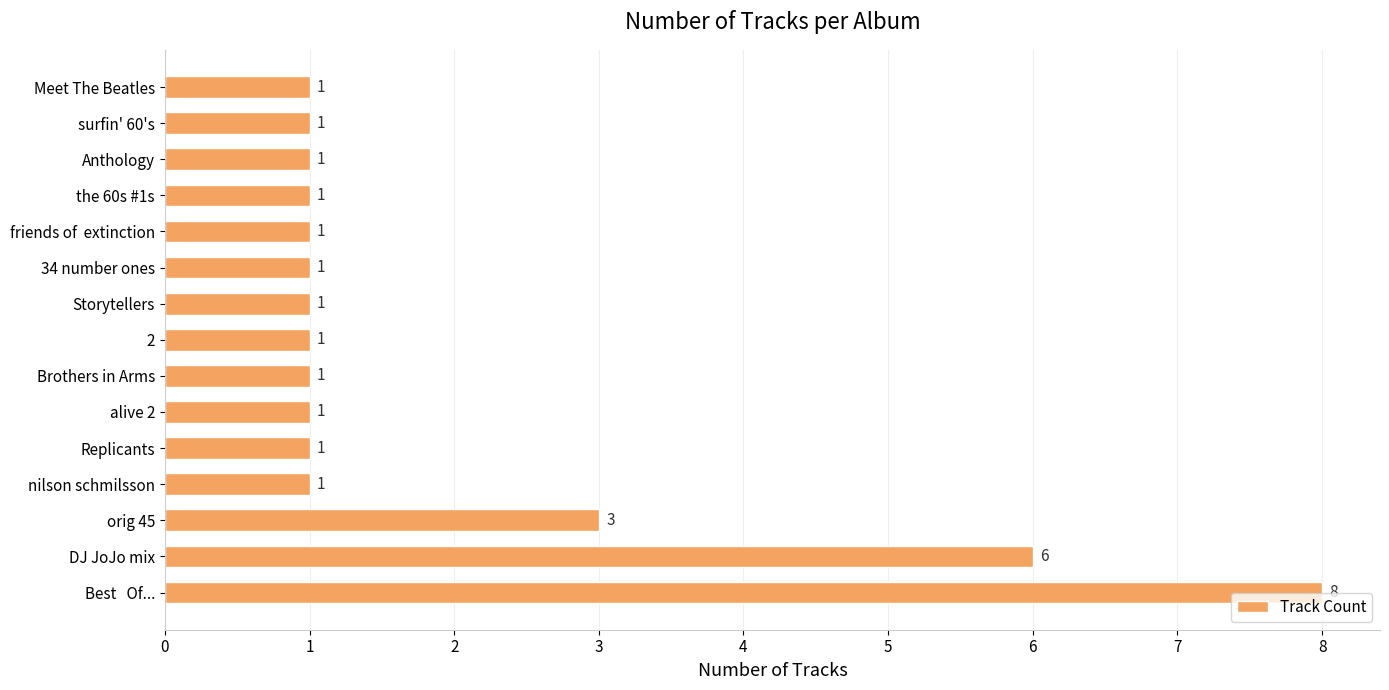

At which label is the value closest to 4?

orig 45